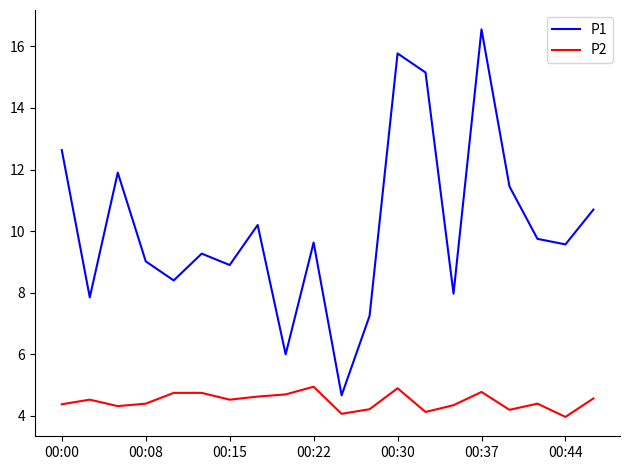

True or false: P1 and P2 cross at least once.

False